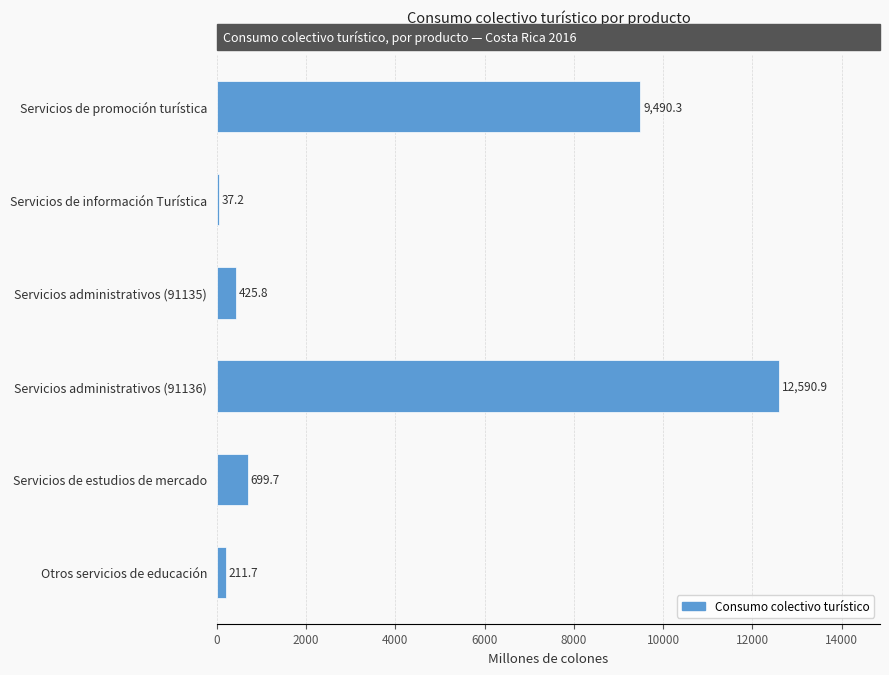

What is the ratio of the value at Servicios de estudios de mercado to the value at Servicios de información Turística?

18.8